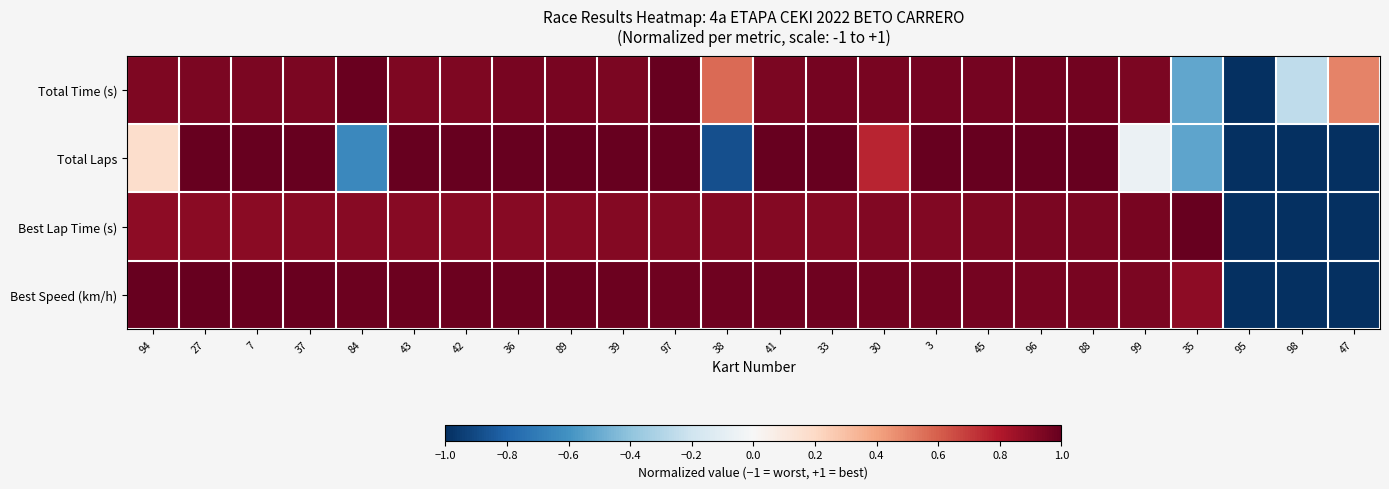

Between 42 and 33, which series saw the biggest shift?

Total Time (s)